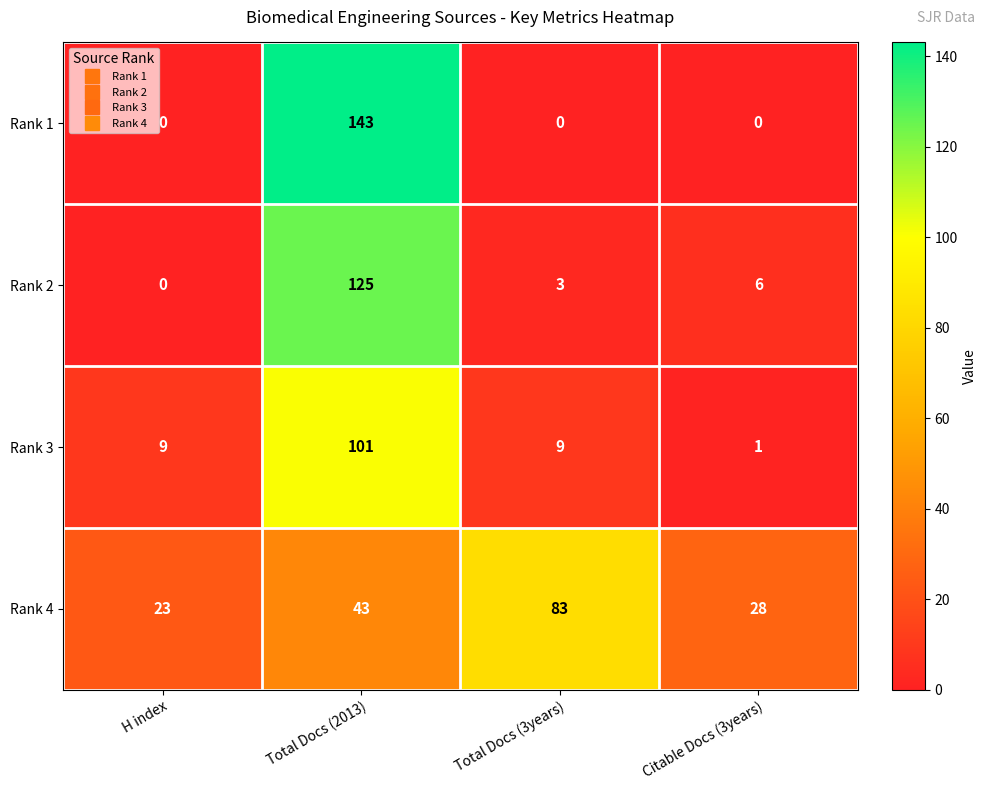

Is it true that Rank 4 equals 83 at Total Docs (3years)?

True